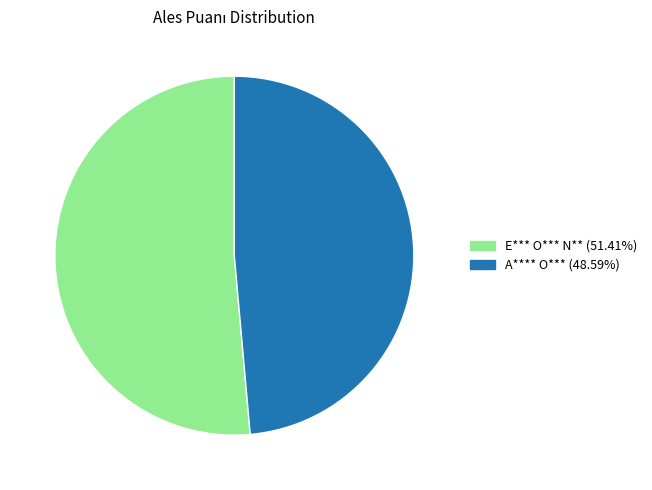

What is the ratio of the value at E*** O*** N** (51.41%) to the value at A**** O*** (48.59%)?

1.1